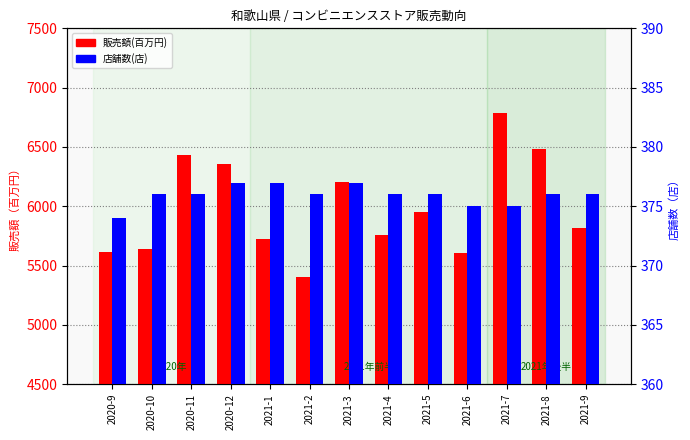

Reading left to right, list all the values displayed in this chart.

販売額(百万円): 5618	5641	6430	6358	5728	5402	6206	5756	5949	5607	6787	6481	5813
店舗数(店): 374	376	376	377	377	376	377	376	376	375	375	376	376